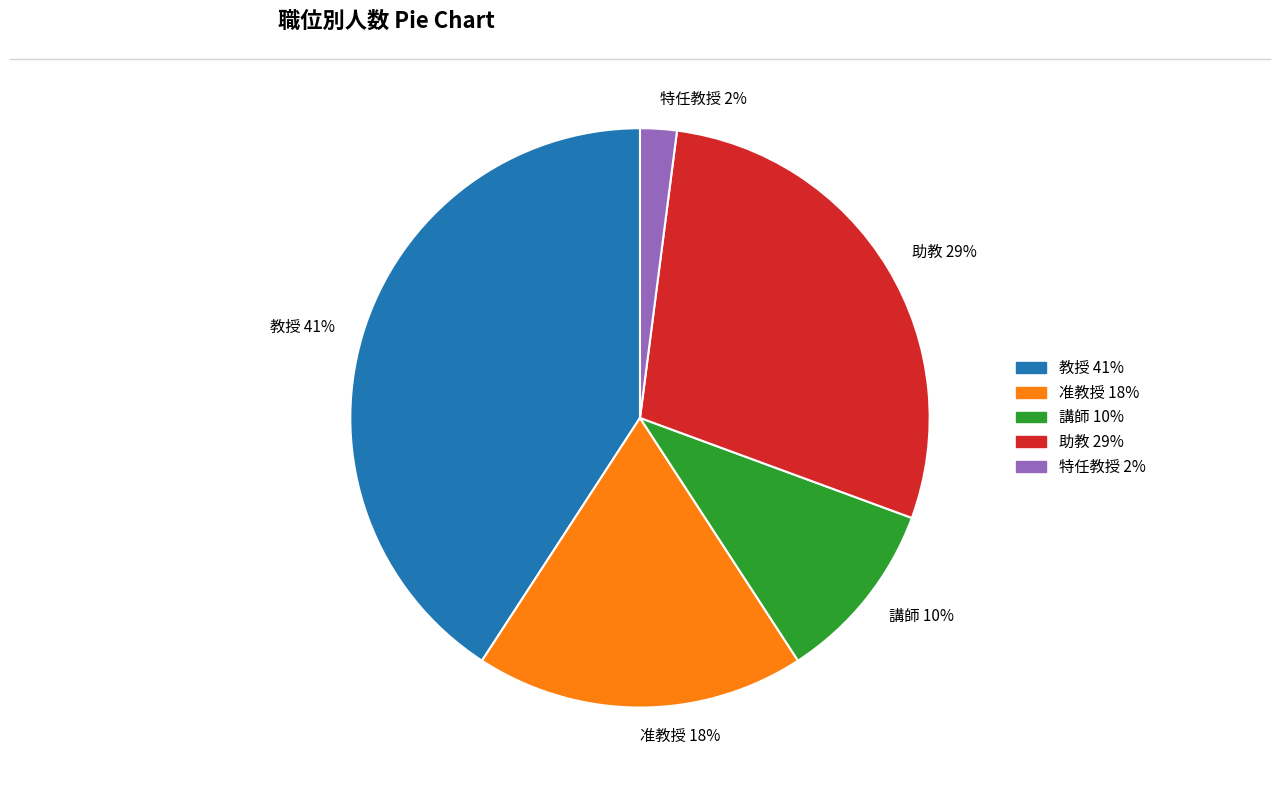

Combined, do 准教授 and 教授 account for over 50%?

Yes